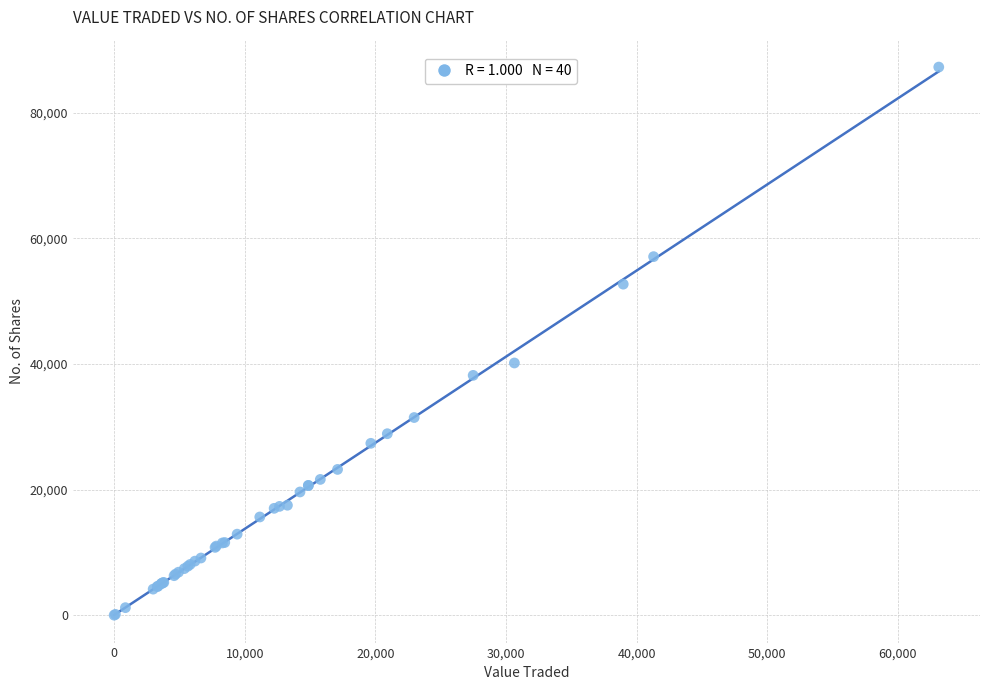

What Y value in the scatter plot is closest to 43634?

40154